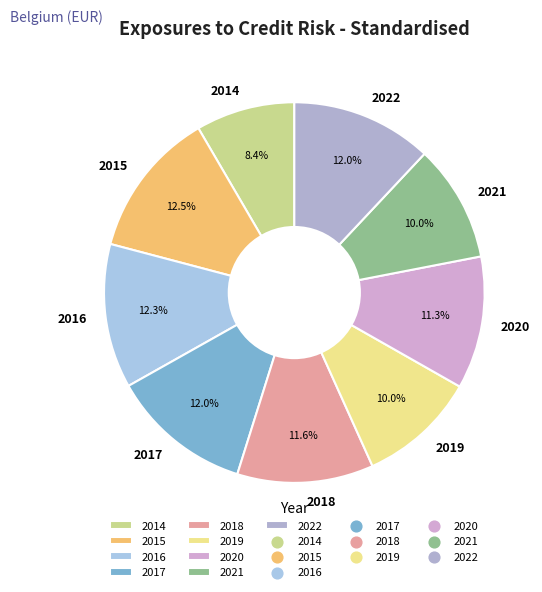

Between 2015 and 2021, which is larger?

2015